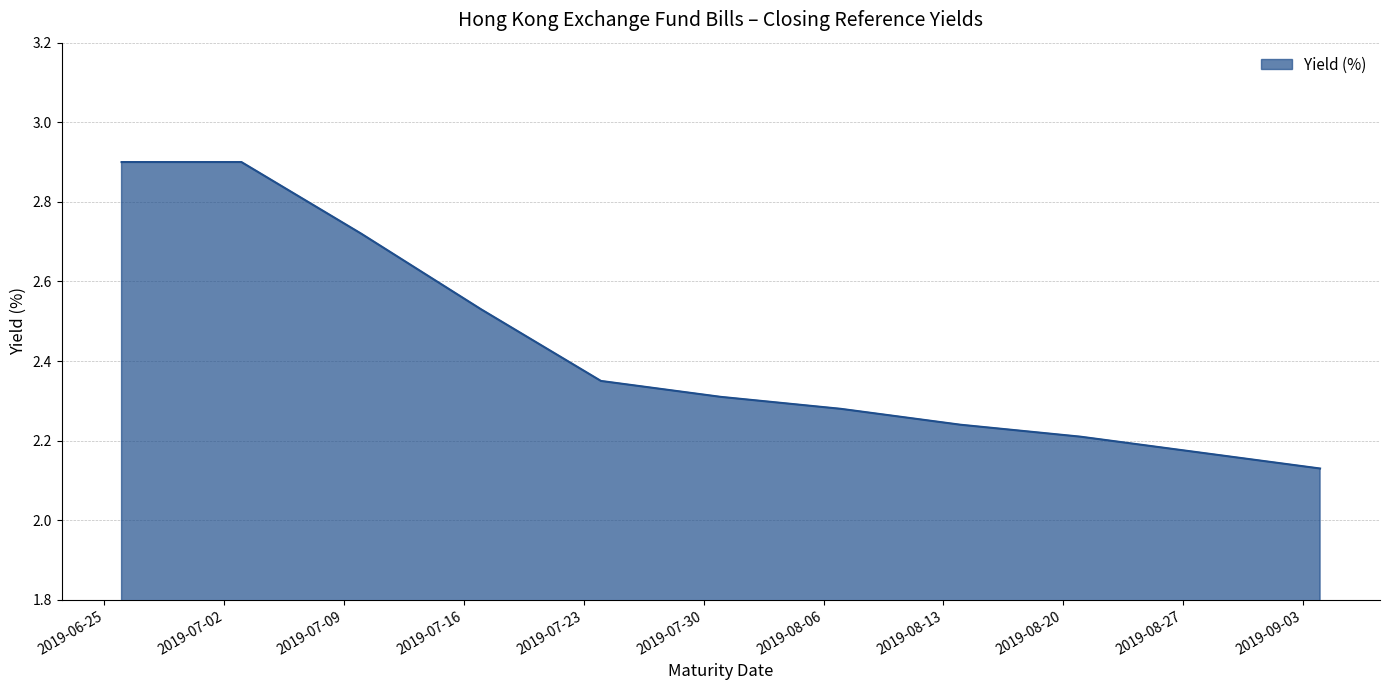

What is the difference between the maximum and minimum values?

0.8